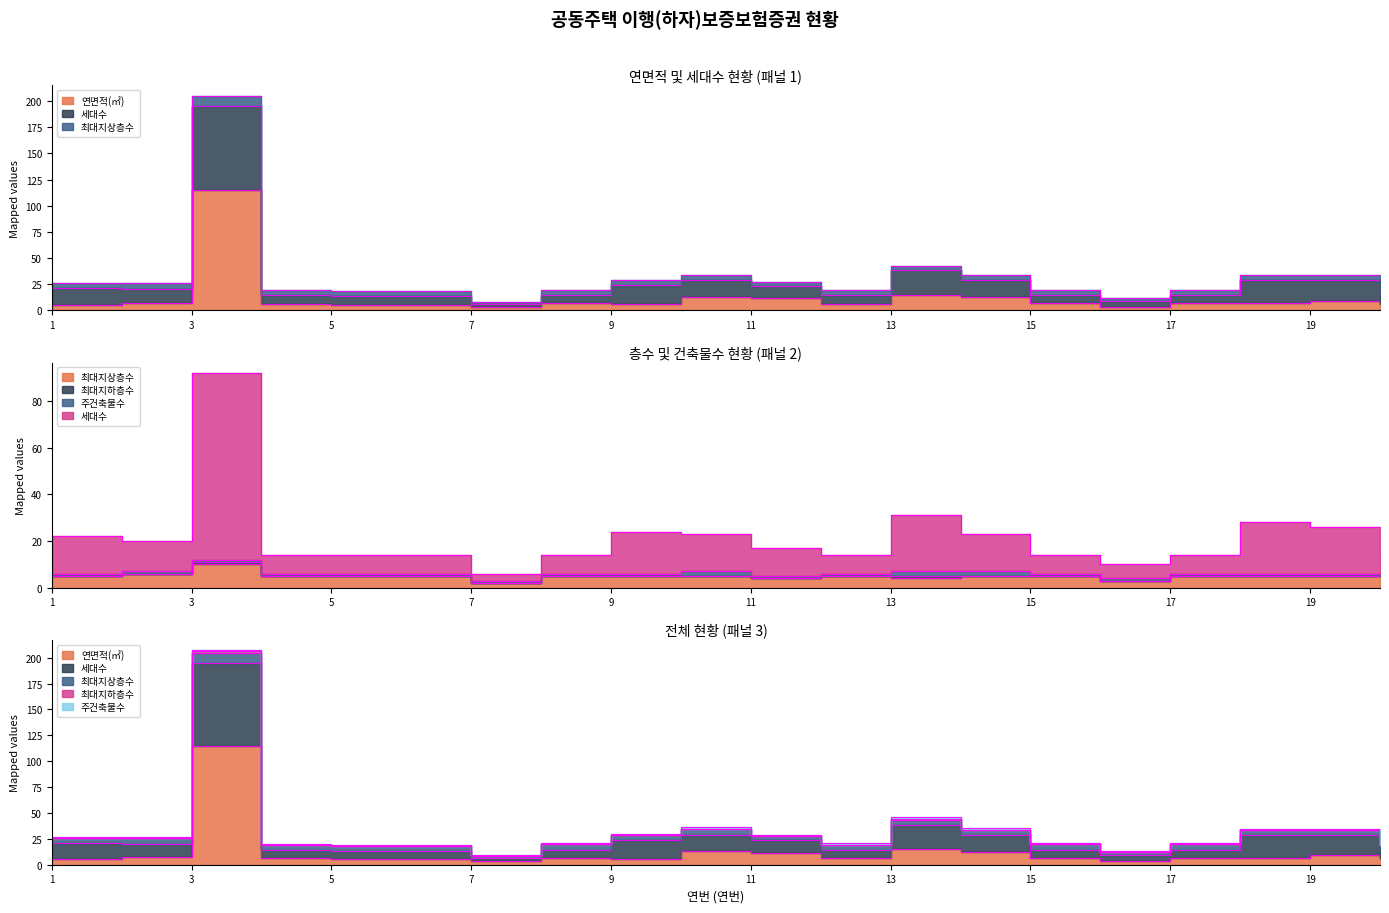

What is the sum of all 연면적(㎡) values?

256.7